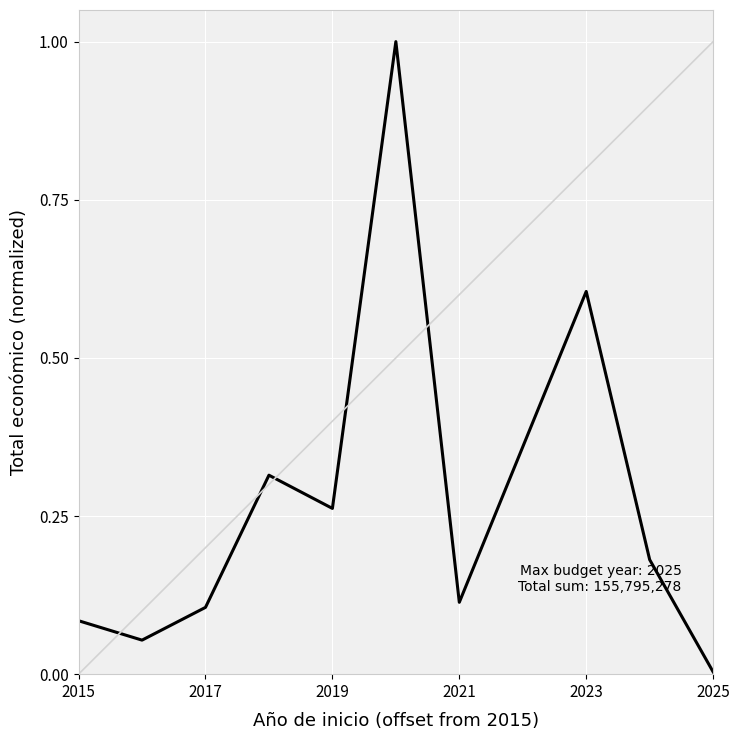

What is the difference between the maximum and minimum values?

1.0